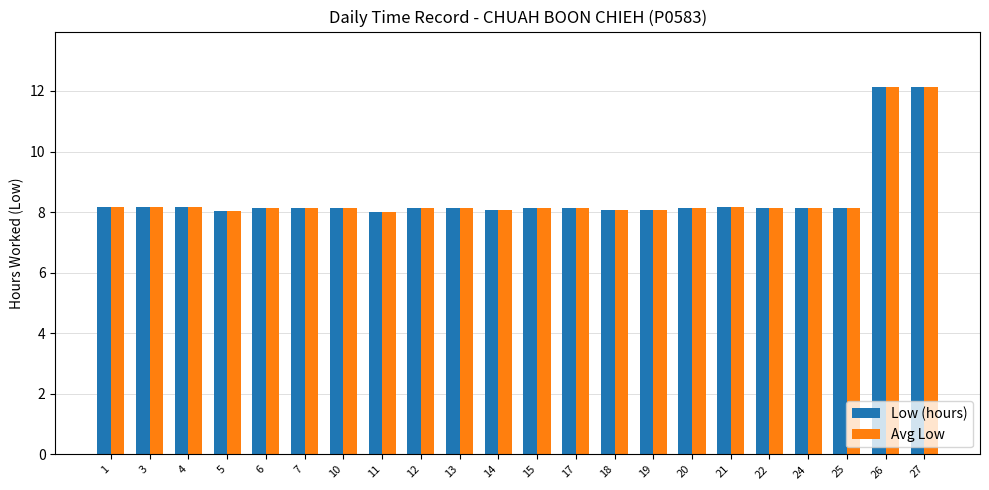

What are all the series names shown in the legend?

Low (hours), Avg Low